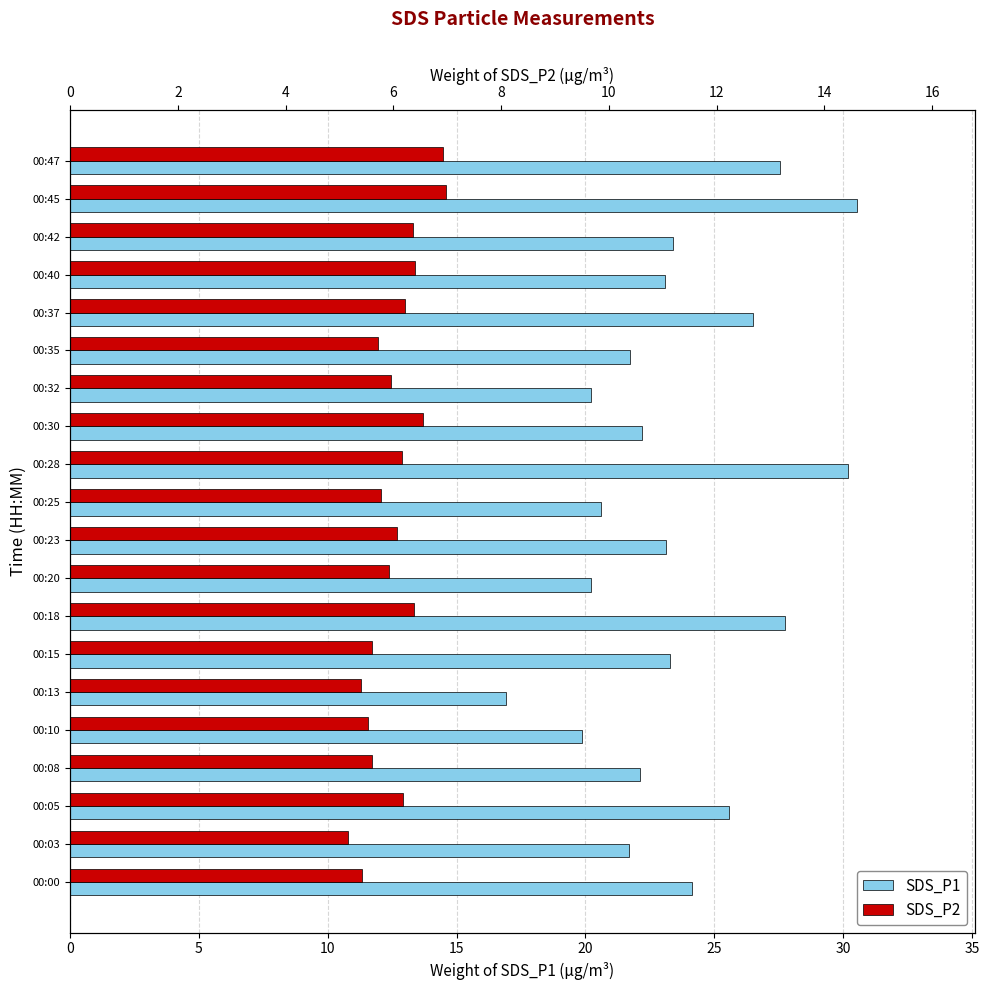

What is the greatest value displayed?

30.5